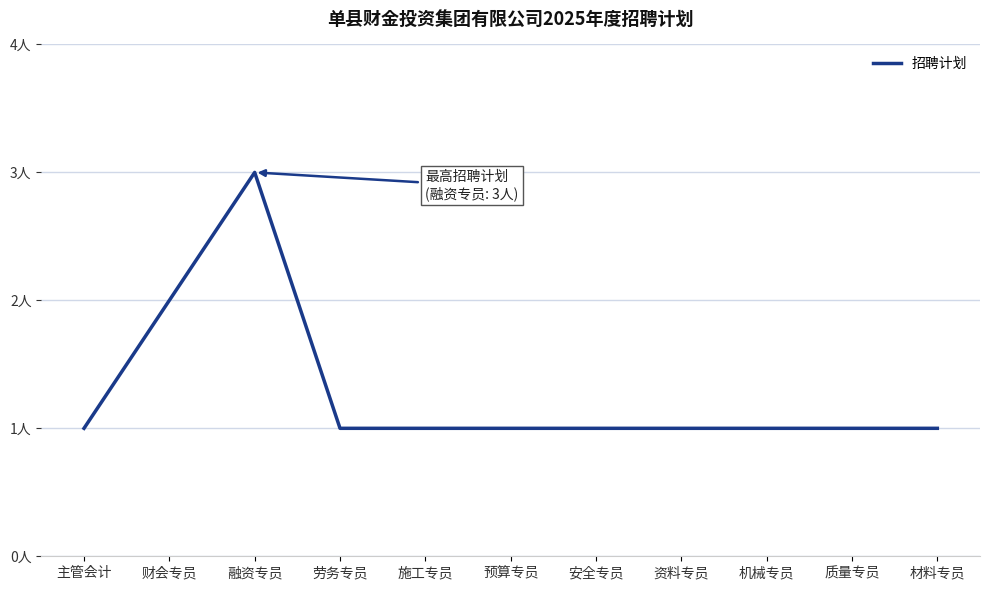

Does the chart have visible grid lines?

Yes